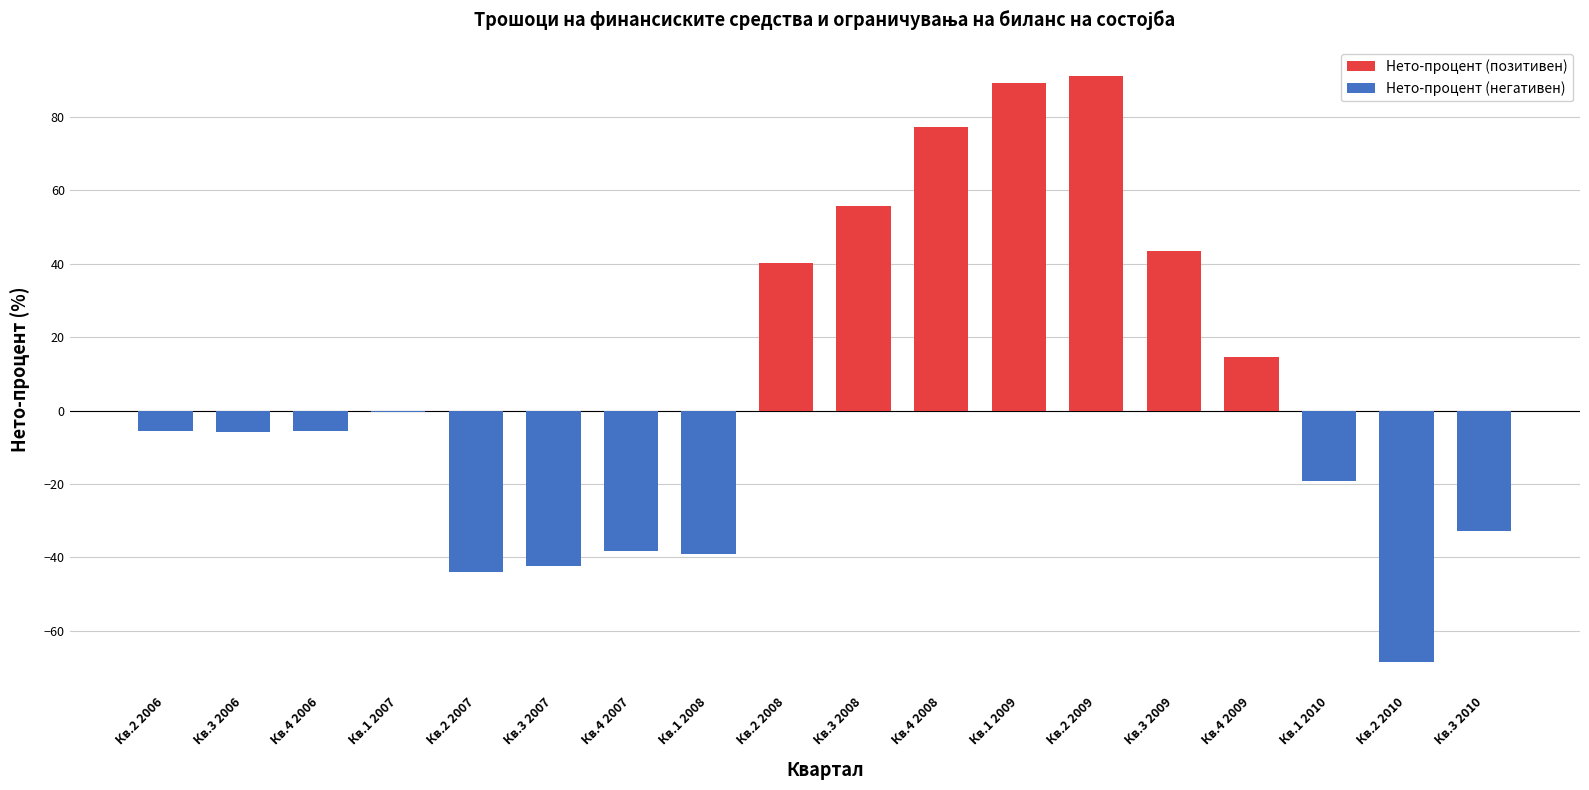

What is the smallest value displayed?

-68.4